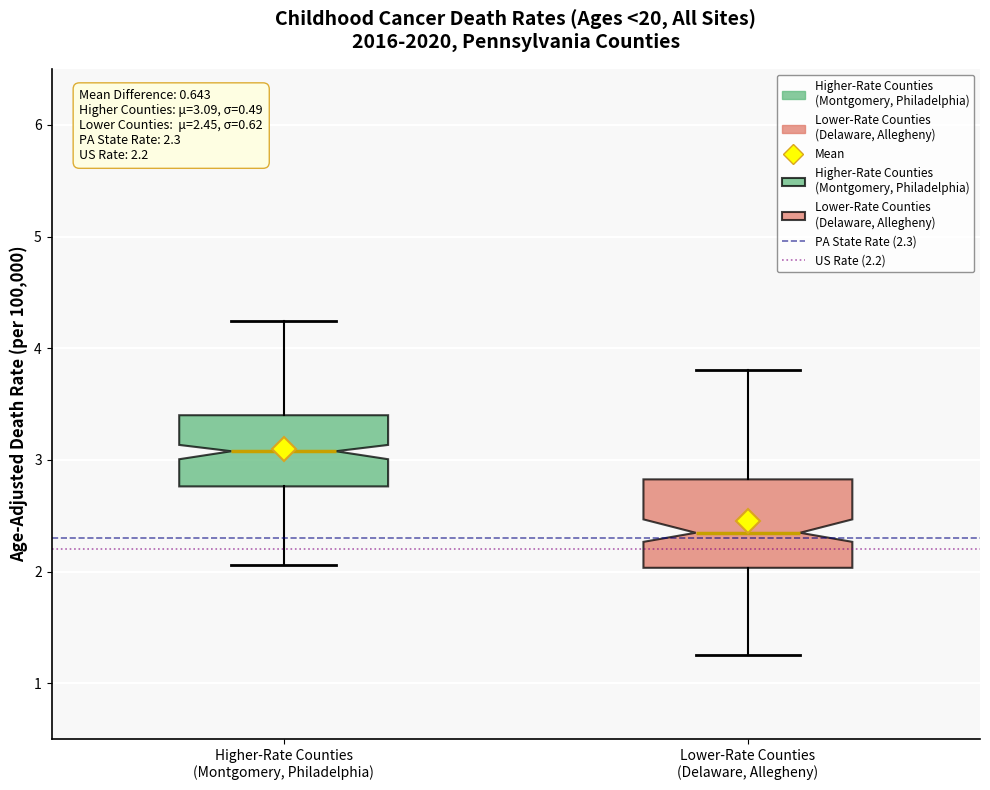

Which box is the tallest, from its lower edge to its upper edge?

Lower-Rate Counties (Delaware, Allegheny)